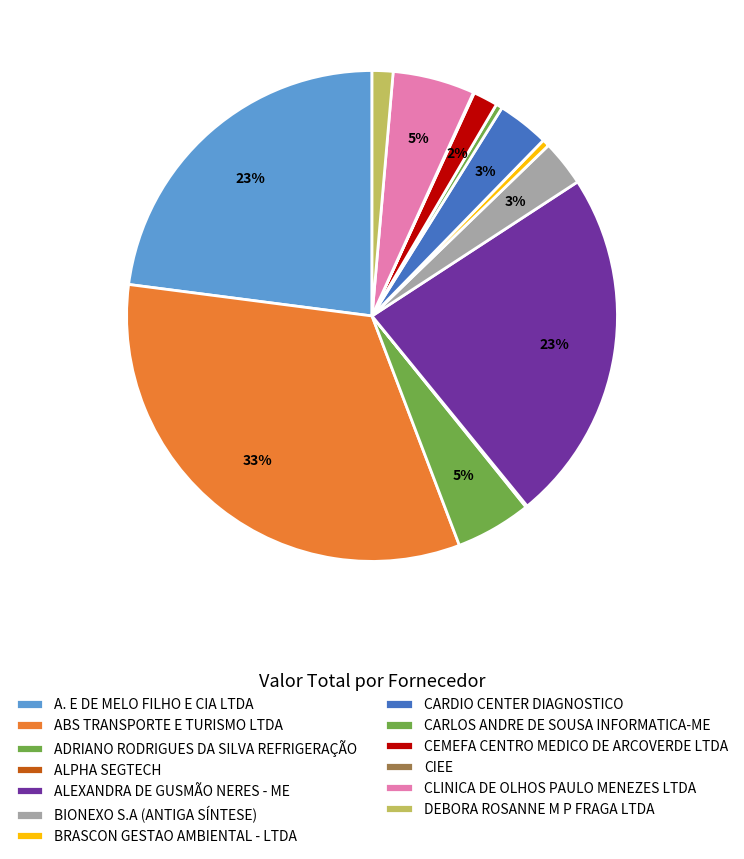

What is the change in value from A. E DE MELO FILHO E CIA LTDA to CARLOS ANDRE DE SOUSA INFORMATICA-ME?

-216038.4